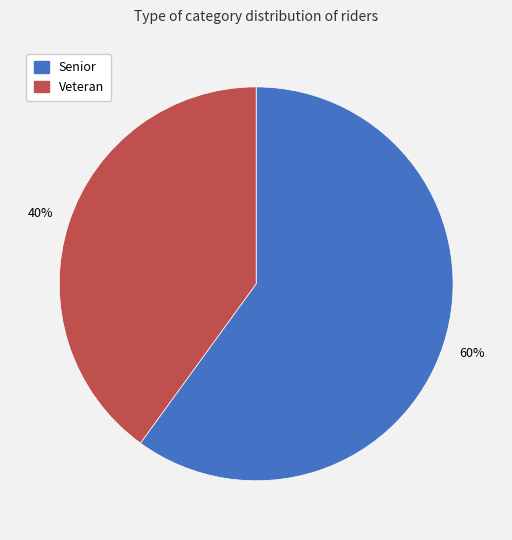

The Veteran slice represents 40% of the pie. True or false?

True